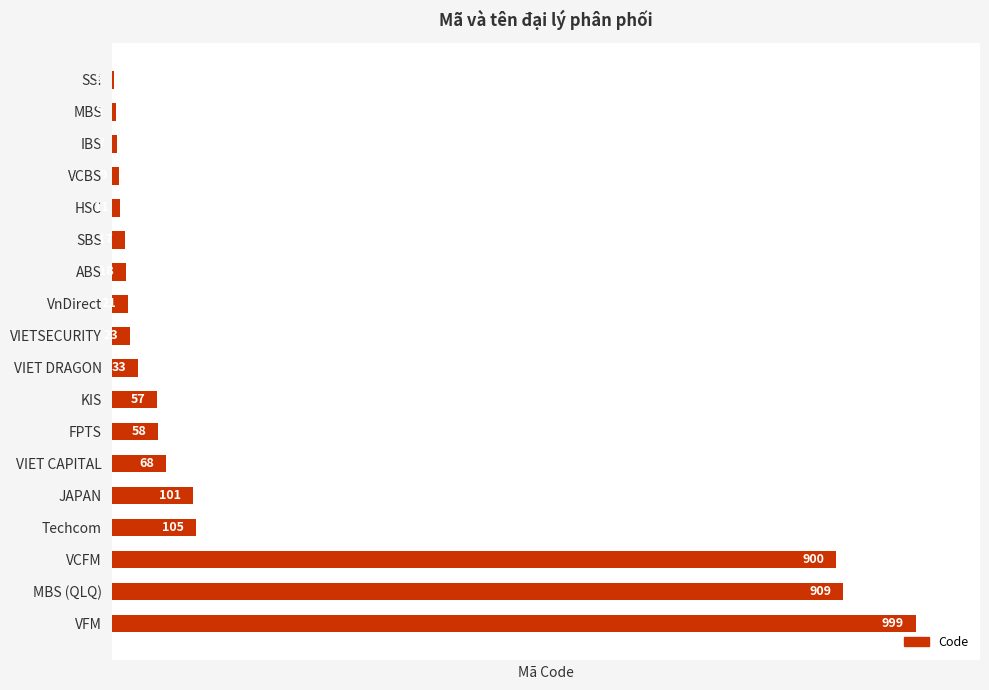

Reading top to bottom, what are all the values shown in this chart?

SSI=3	MBS=5	IBS=7	VCBS=9	HSC=11	SBS=17	ABS=18	VnDirect=21	VIETSECURITY=23	VIET DRAGON=33	KIS=57	FPTS=58	VIET CAPITAL=68	JAPAN=101	Techcom=105	VCFM=900	MBS (QLQ)=909	VFM=999